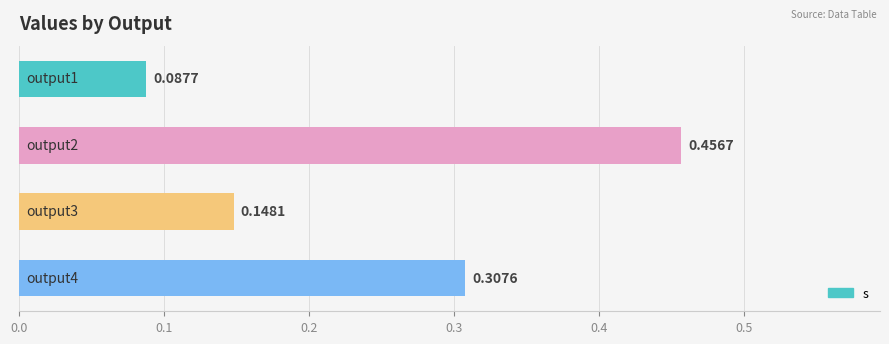

Does the chart contain any negative values?

No